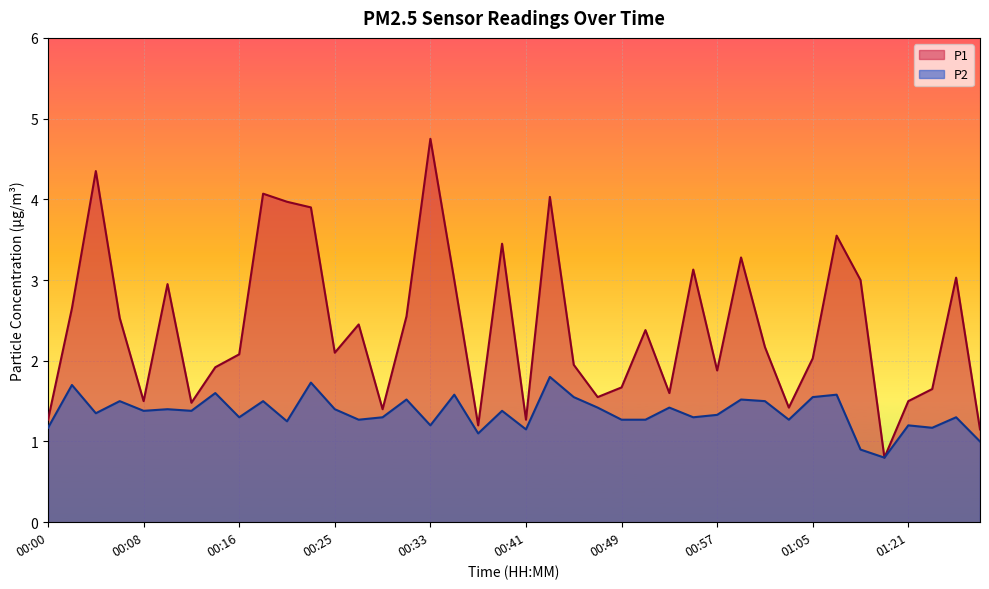

What are all the series names shown in the legend?

P1, P2